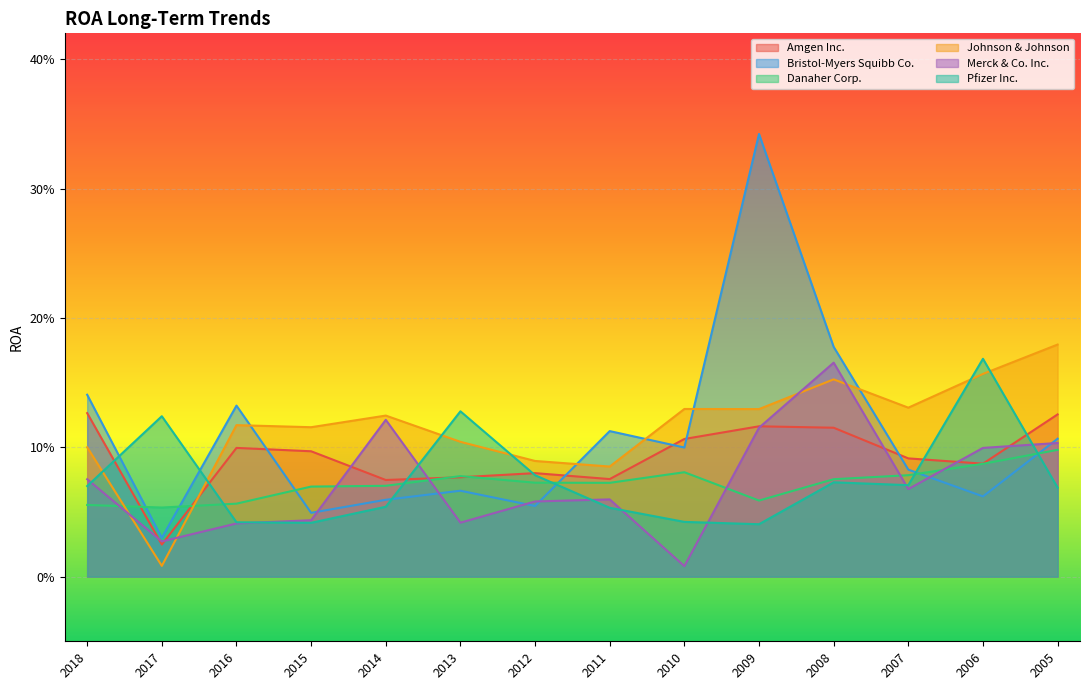

Reading left to right, what are all the values shown in this chart?

Amgen Inc.: 2018=0.1	2017=0.0	2016=0.1	2015=0.1	2014=0.1	2013=0.1	2012=0.1	2011=0.1	2010=0.1	2009=0.1	2008=0.1	2007=0.1	2006=0.1	2005=0.1
Bristol-Myers Squibb Co.: 2018=0.1	2017=0.0	2016=0.1	2015=0.0	2014=0.1	2013=0.1	2012=0.1	2011=0.1	2010=0.1	2009=0.3	2008=0.2	2007=0.1	2006=0.1	2005=0.1
Danaher Corp.: 2018=0.1	2017=0.1	2016=0.1	2015=0.1	2014=0.1	2013=0.1	2012=0.1	2011=0.1	2010=0.1	2009=0.1	2008=0.1	2007=0.1	2006=0.1	2005=0.1
Johnson & Johnson: 2018=0.1	2017=0.0	2016=0.1	2015=0.1	2014=0.1	2013=0.1	2012=0.1	2011=0.1	2010=0.1	2009=0.1	2008=0.2	2007=0.1	2006=0.2	2005=0.2
Merck & Co. Inc.: 2018=0.1	2017=0.0	2016=0.0	2015=0.0	2014=0.1	2013=0.0	2012=0.1	2011=0.1	2010=0.0	2009=0.1	2008=0.2	2007=0.1	2006=0.1	2005=0.1
Pfizer Inc.: 2018=0.1	2017=0.1	2016=0.0	2015=0.0	2014=0.1	2013=0.1	2012=0.1	2011=0.1	2010=0.0	2009=0.0	2008=0.1	2007=0.1	2006=0.2	2005=0.1